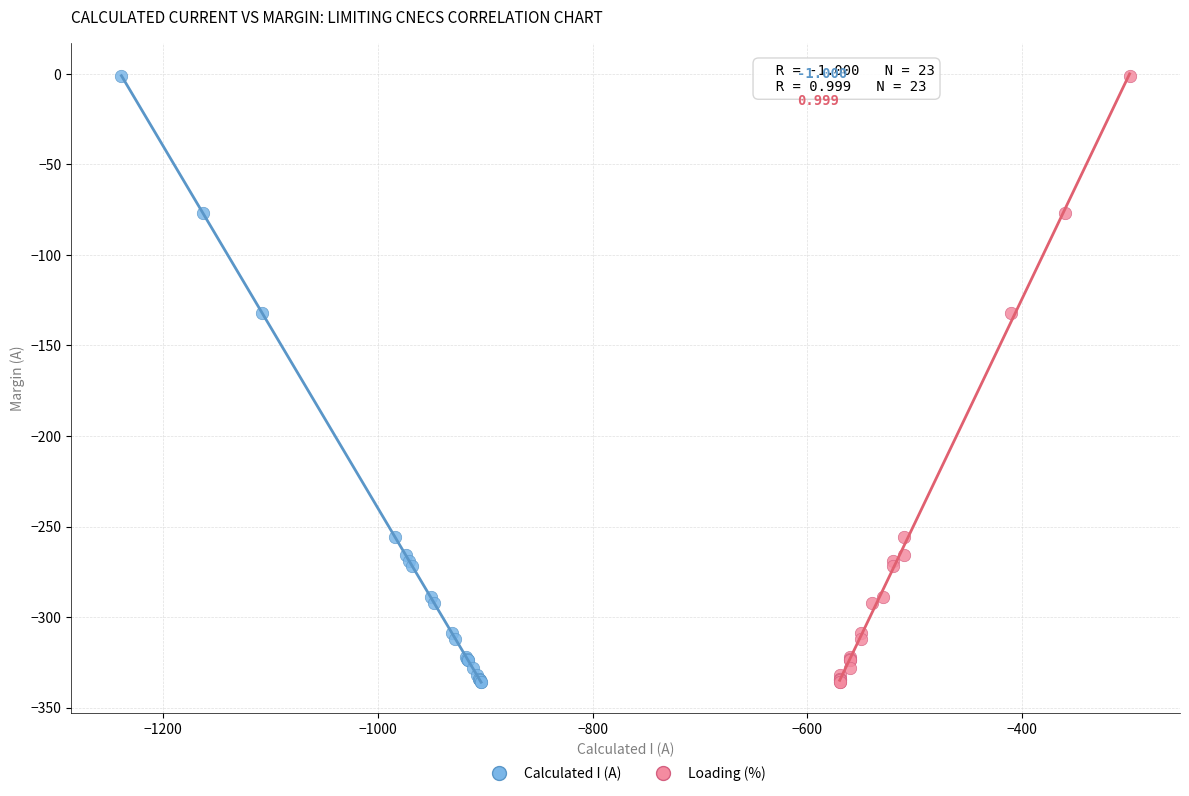

What are all the series names shown in the legend?

Calculated I (A), Loading (%)